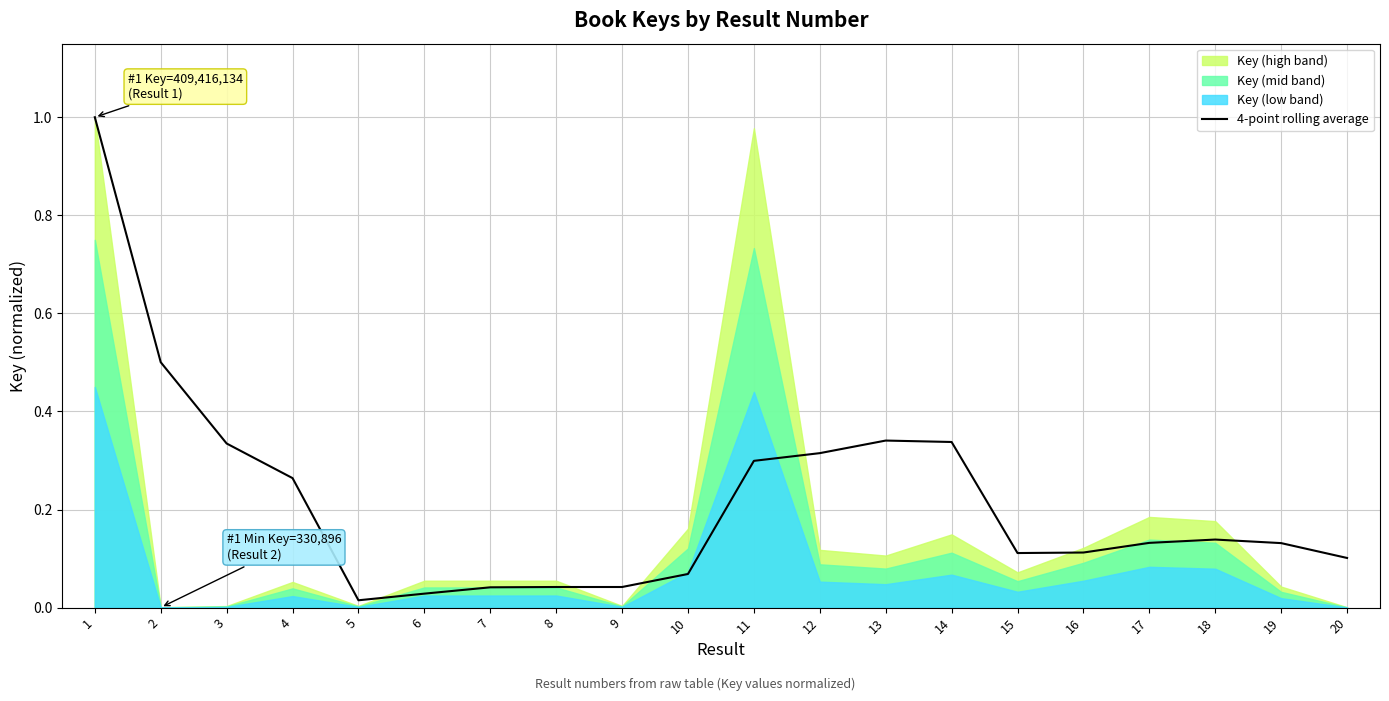

What is the difference between the values at 12 and 5?

0.3